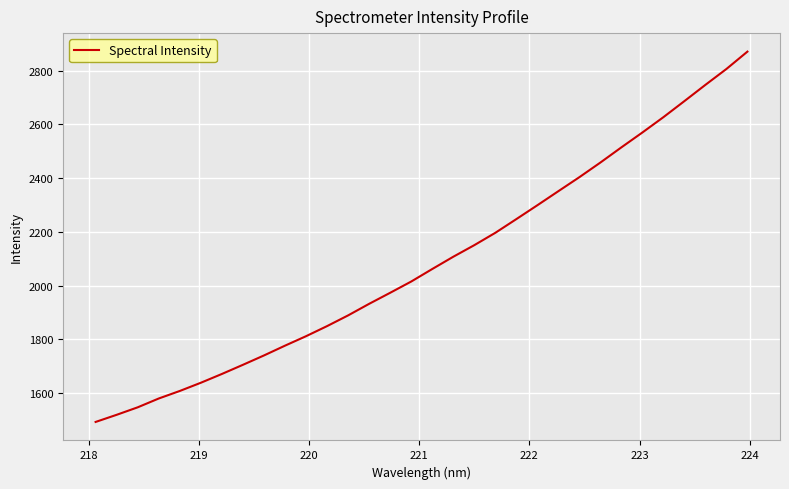

What is the greatest value displayed?

2870.3